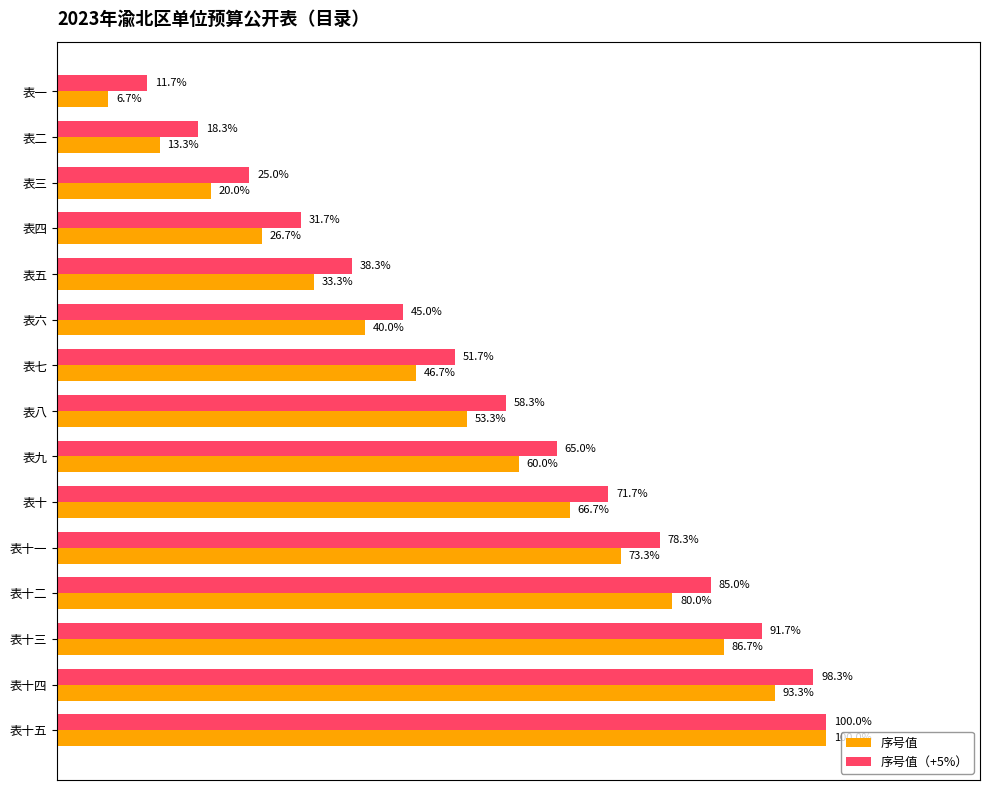

Rank the categories by 序号值 value from highest to lowest.

表十五, 表十四, 表十三, 表十二, 表十一, 表十, 表九, 表八, 表七, 表六, 表五, 表四, 表三, 表二, 表一